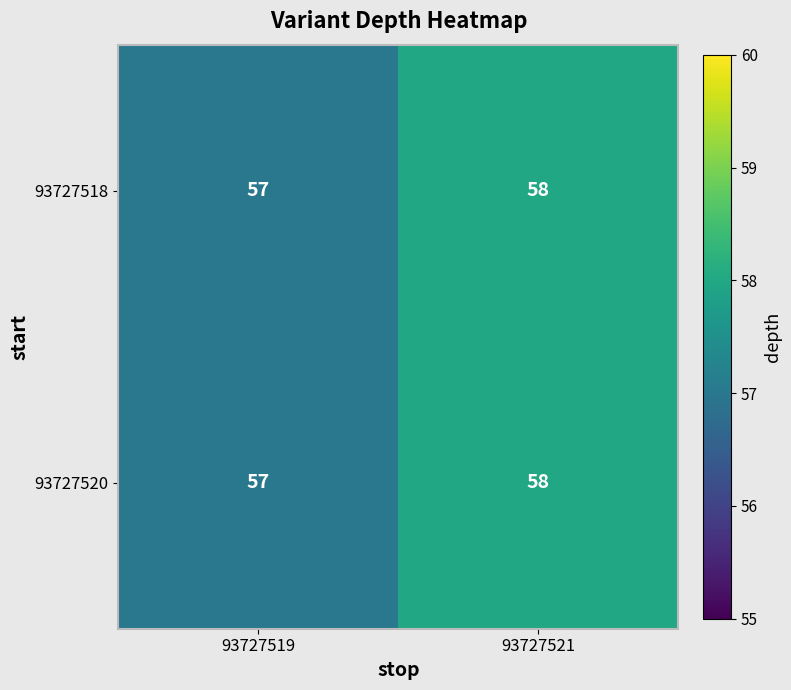

At which label is 93727520 closest to 57?

93727519